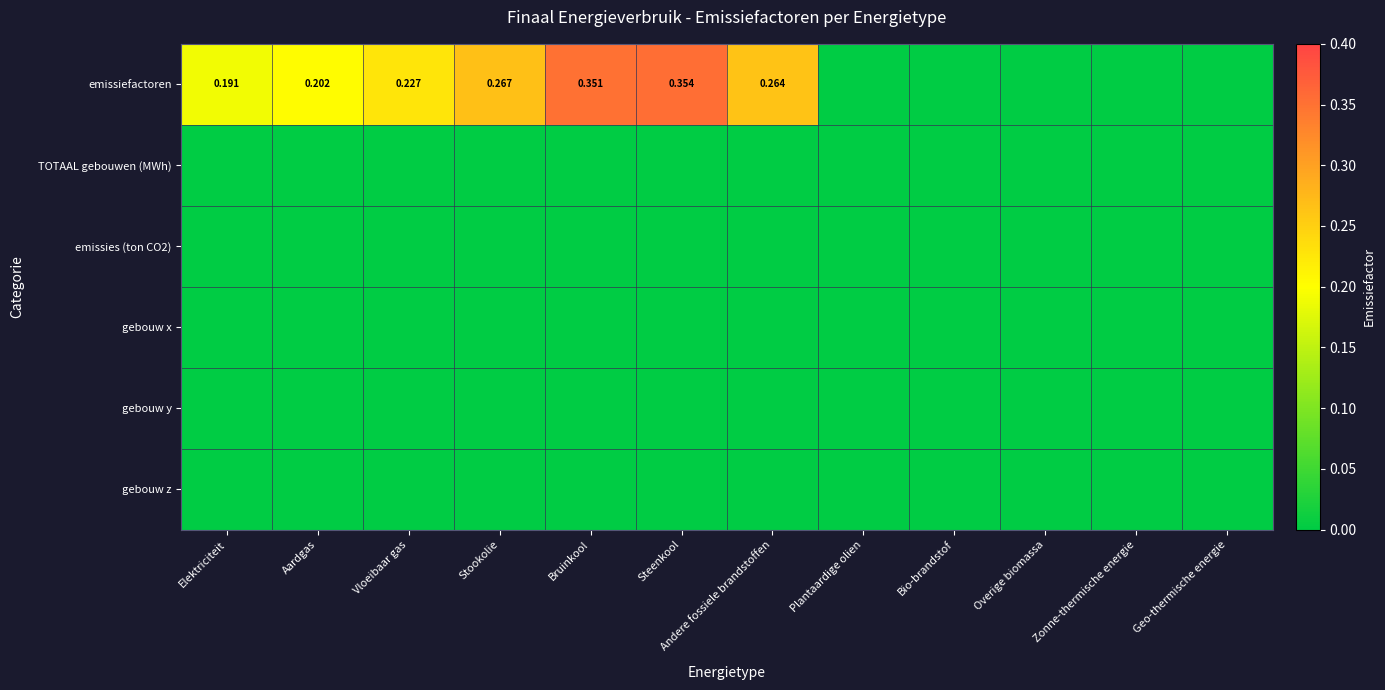

How many data points does each series have?

12